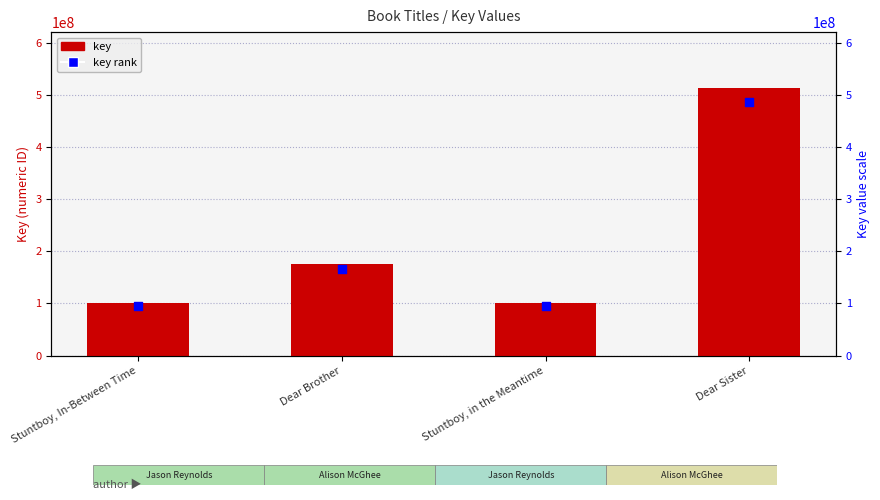

What is the change in value from Dear Brother to Stuntboy, in the Meantime?

-75476314